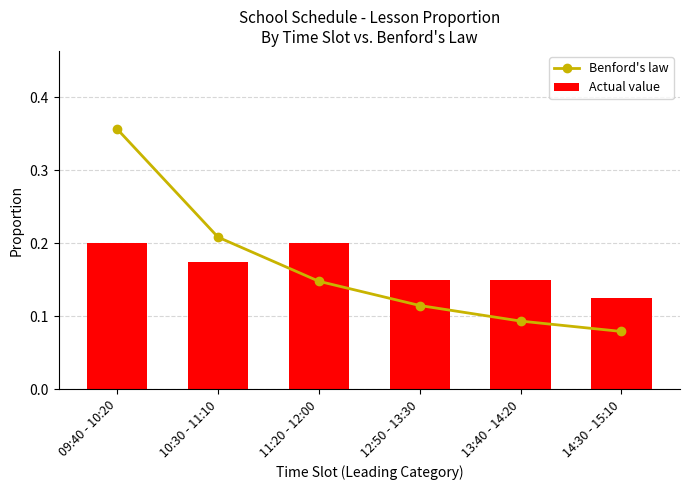

What is the sum of all Actual value values?

1.0